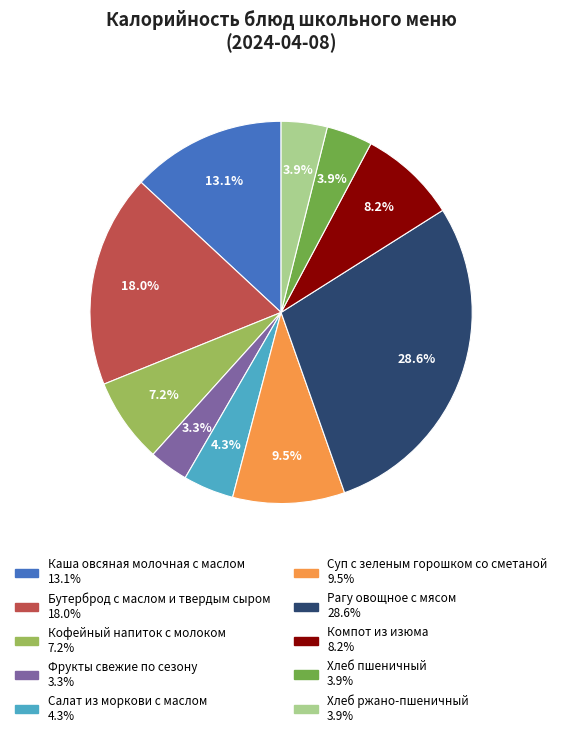

To the nearest percent, what is the average slice percentage?

10%